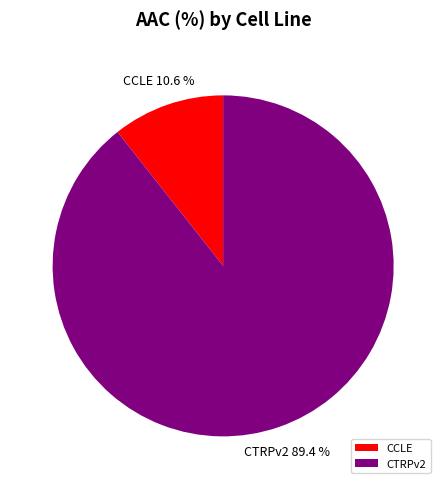

Which category has the smallest portion of the pie?

CCLE